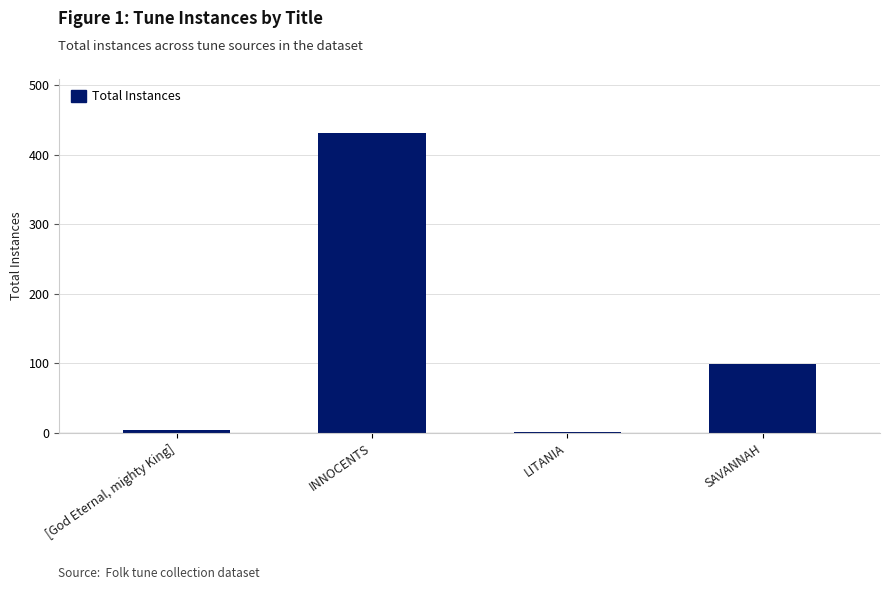

Count the number of data series in this chart.

1